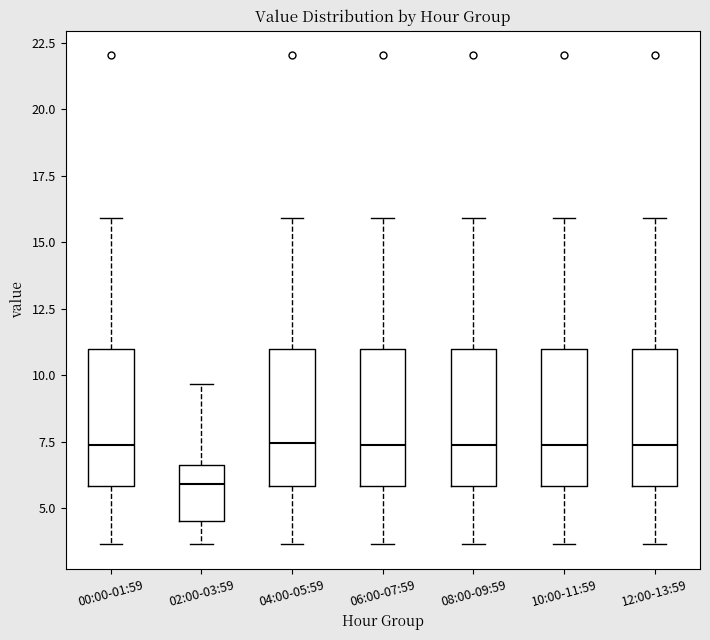

Where is the lower edge of the box for 00:00-01:59 on the y-axis? The values are not printed on the chart, so give them approximately, as read against the axis.

6.0